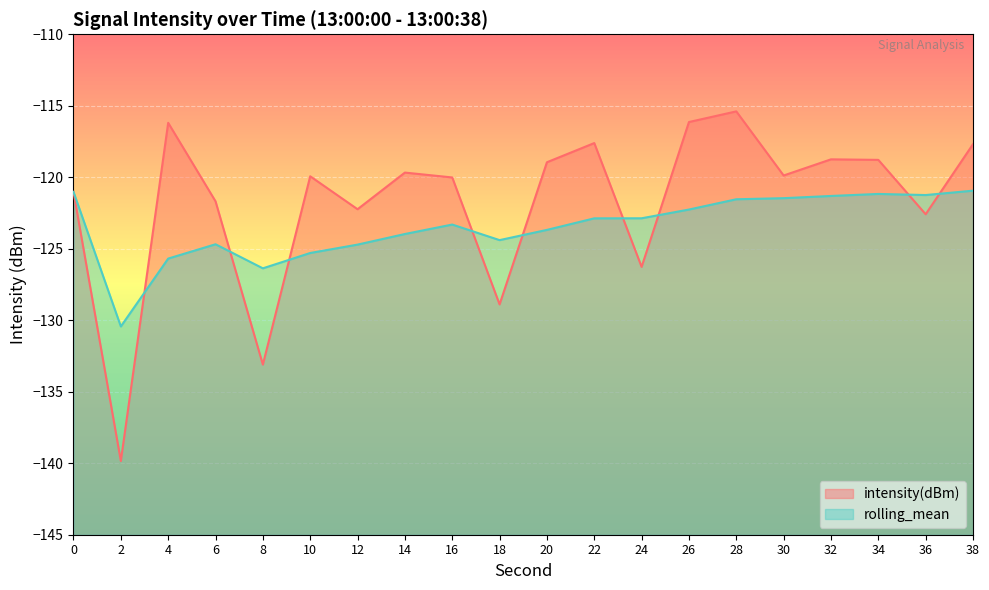

At which category is the sum across all series the highest?

28